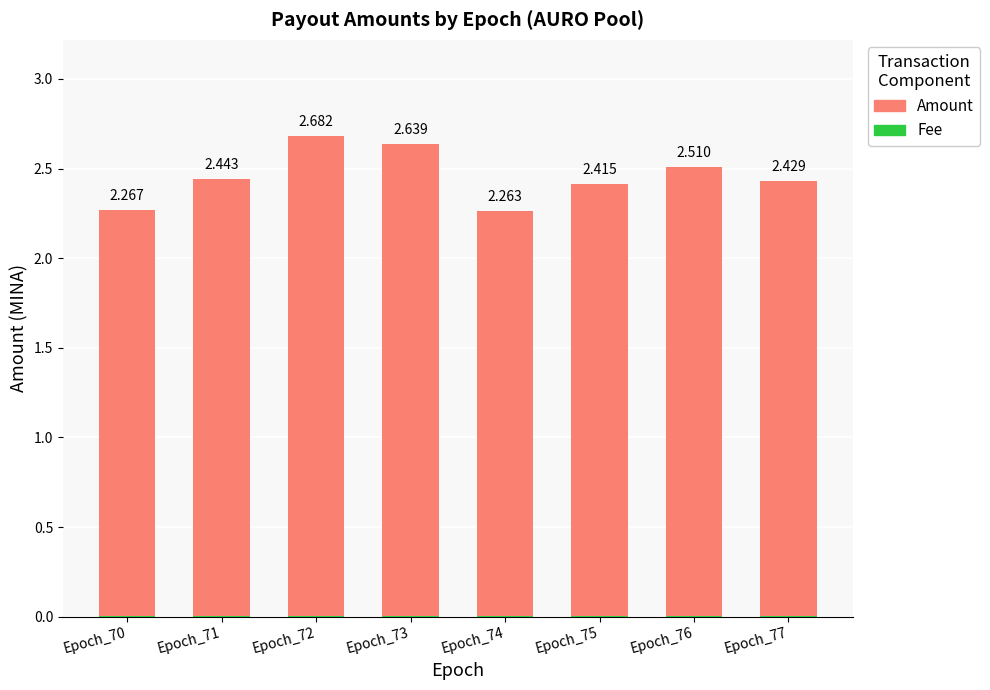

The Fee series shows 0.0 at Epoch_72. True or false?

False